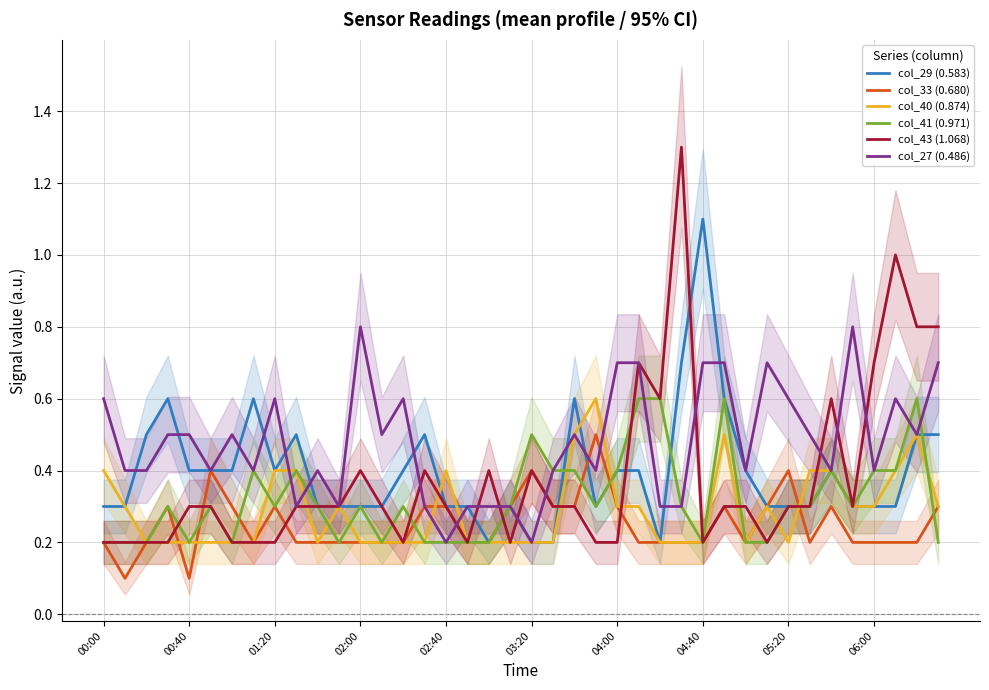

Is it true that col_40 (0.874) equals 0.2 at 03:20?

True